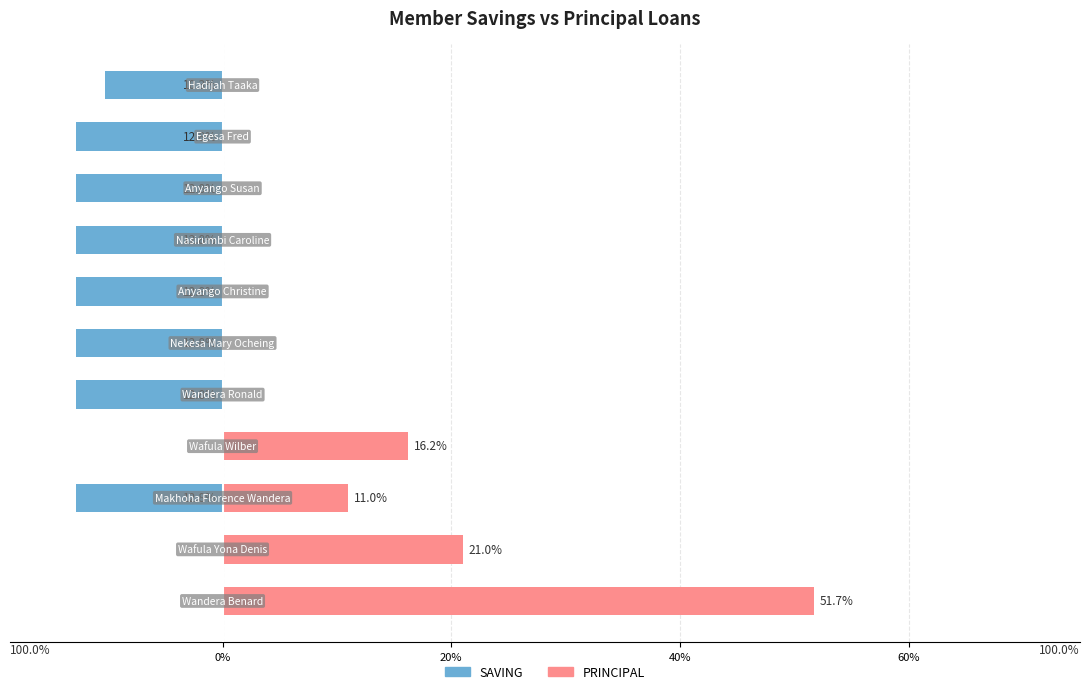

What is the smallest value displayed?

-12.8